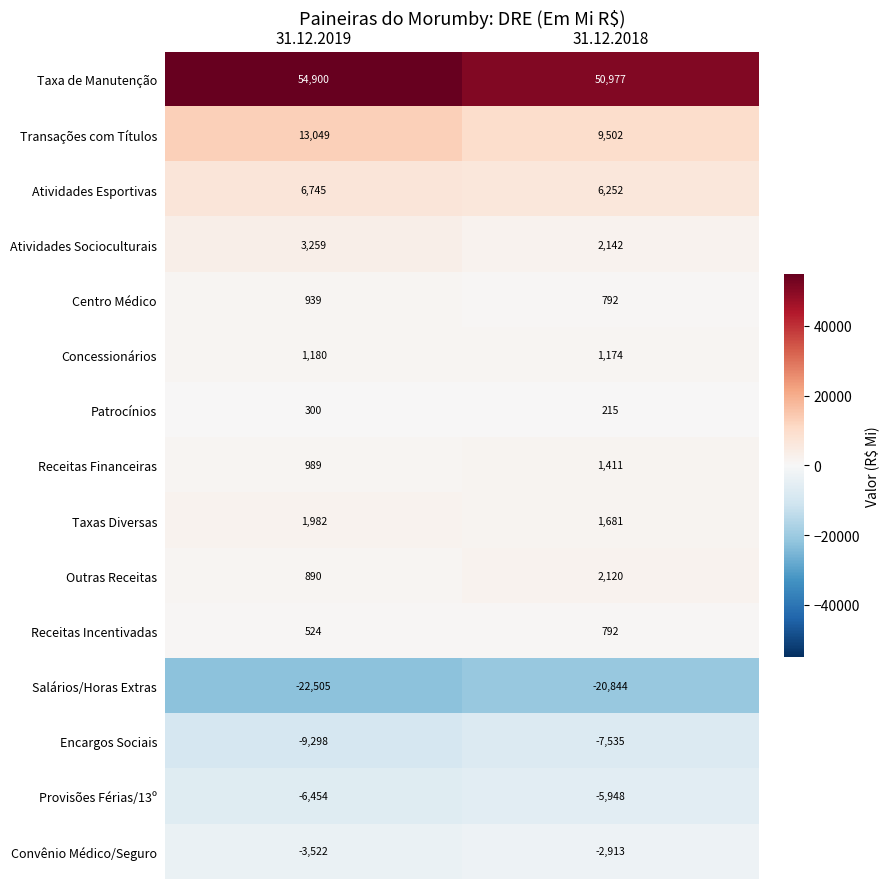

Which series has the largest total across all categories?

Taxa de Manutenção